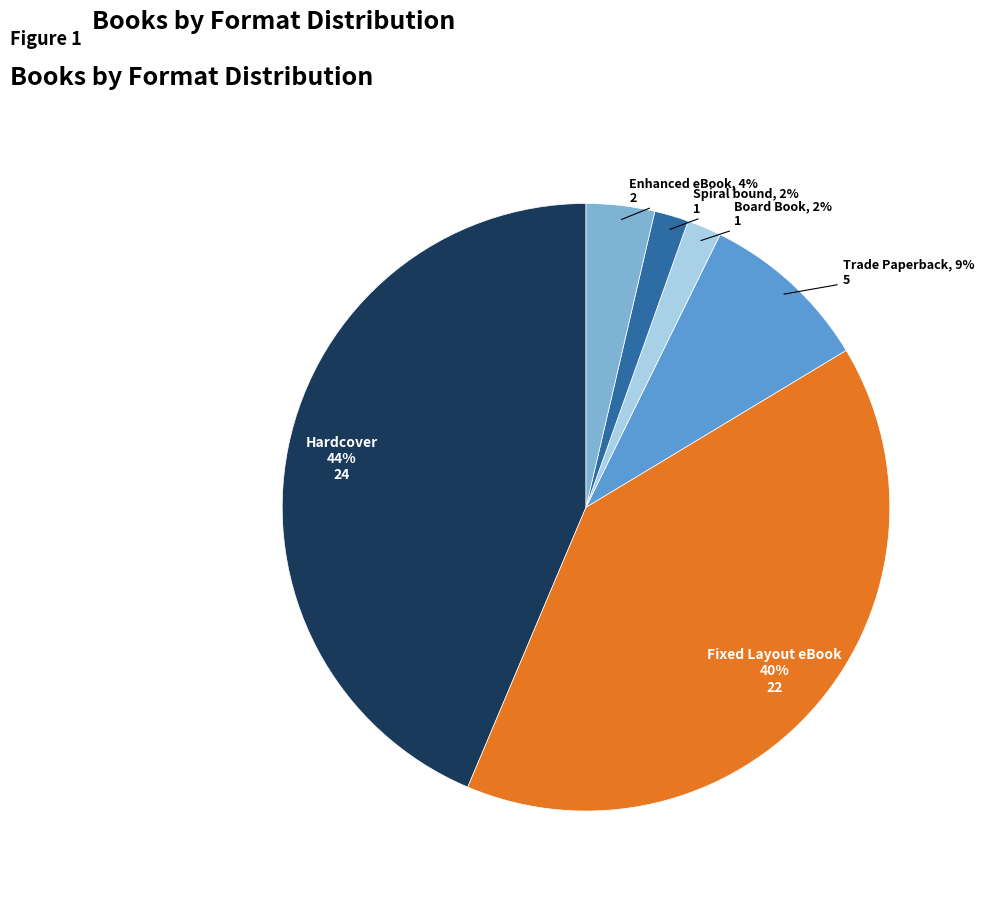

Does any single category account for the majority?

No